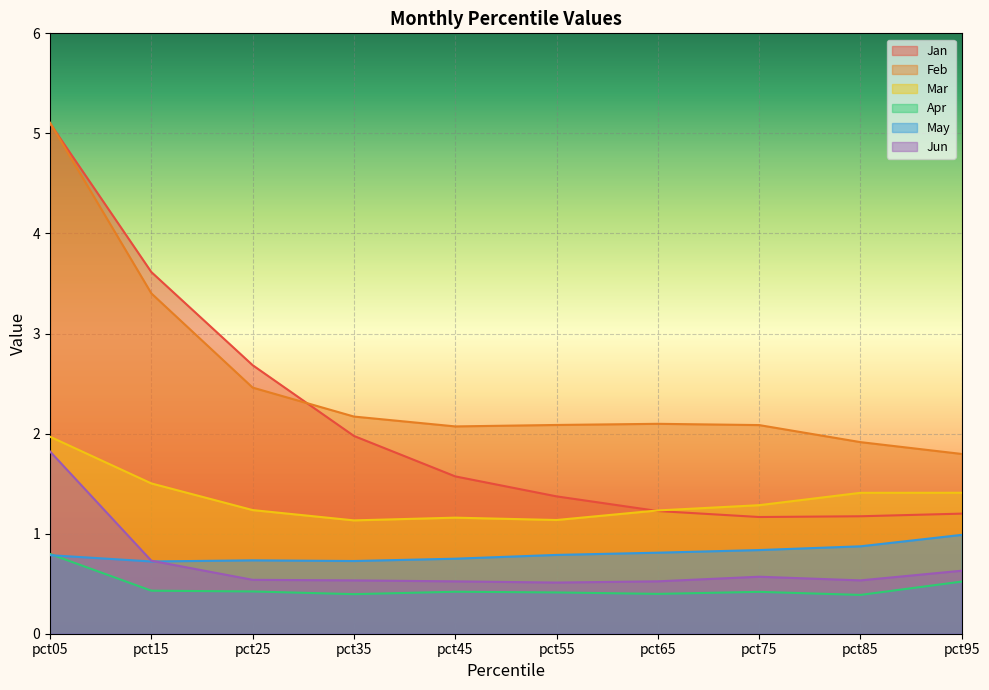

Which series has the largest range (max minus min)?

Jan